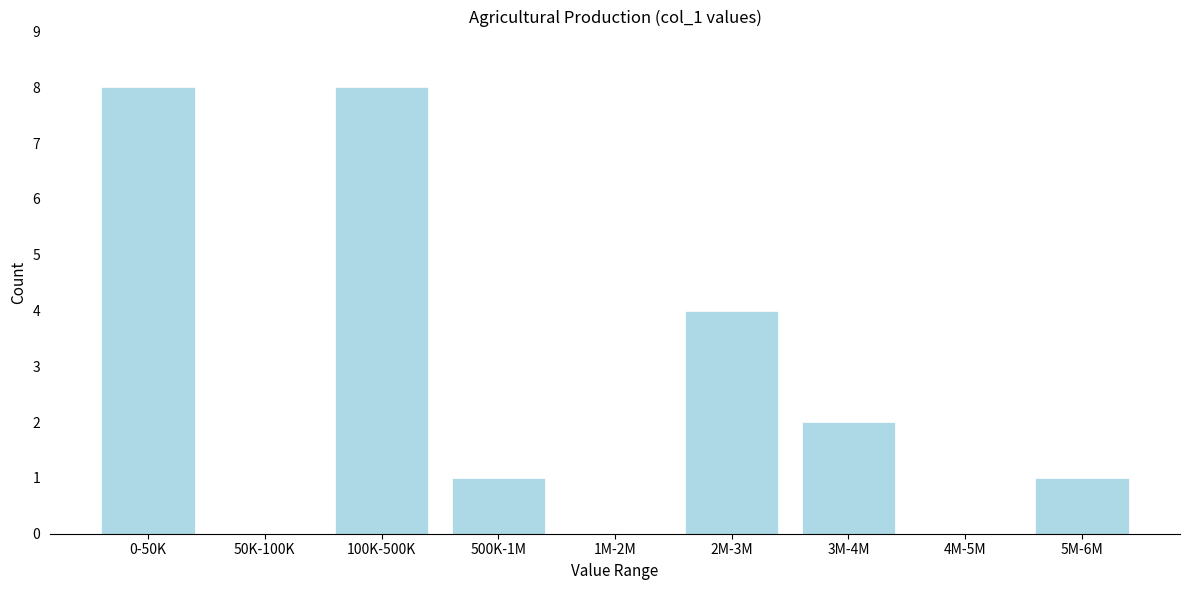

Reading left to right, extract all data points from this chart.

0-50K=8	50K-100K=0	100K-500K=8	500K-1M=1	1M-2M=0	2M-3M=4	3M-4M=2	4M-5M=0	5M-6M=1